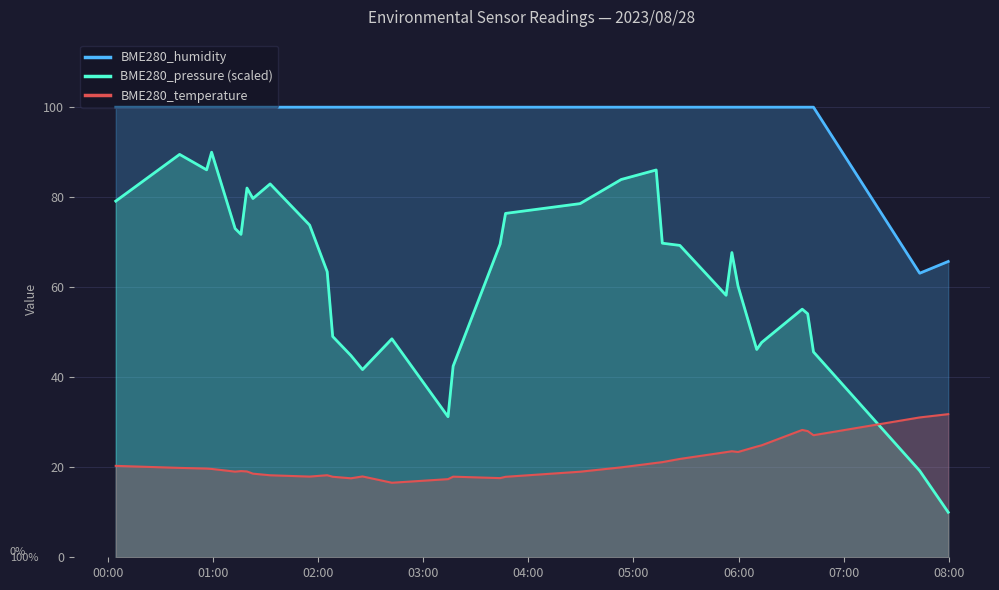

What is the difference between the maximum and minimum values in the BME280_temperature series?

15.2